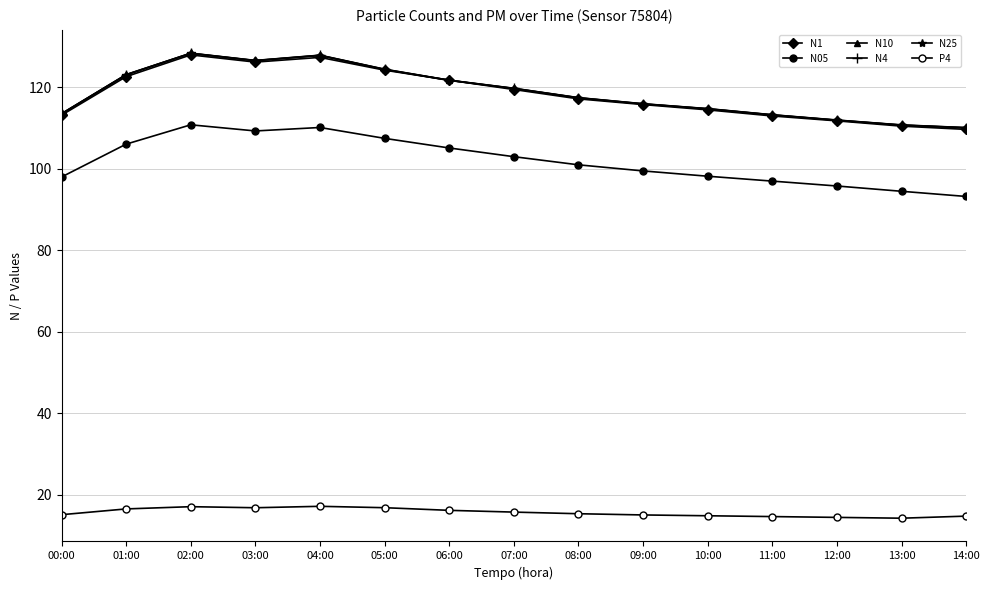

Does the chart have visible grid lines?

Yes